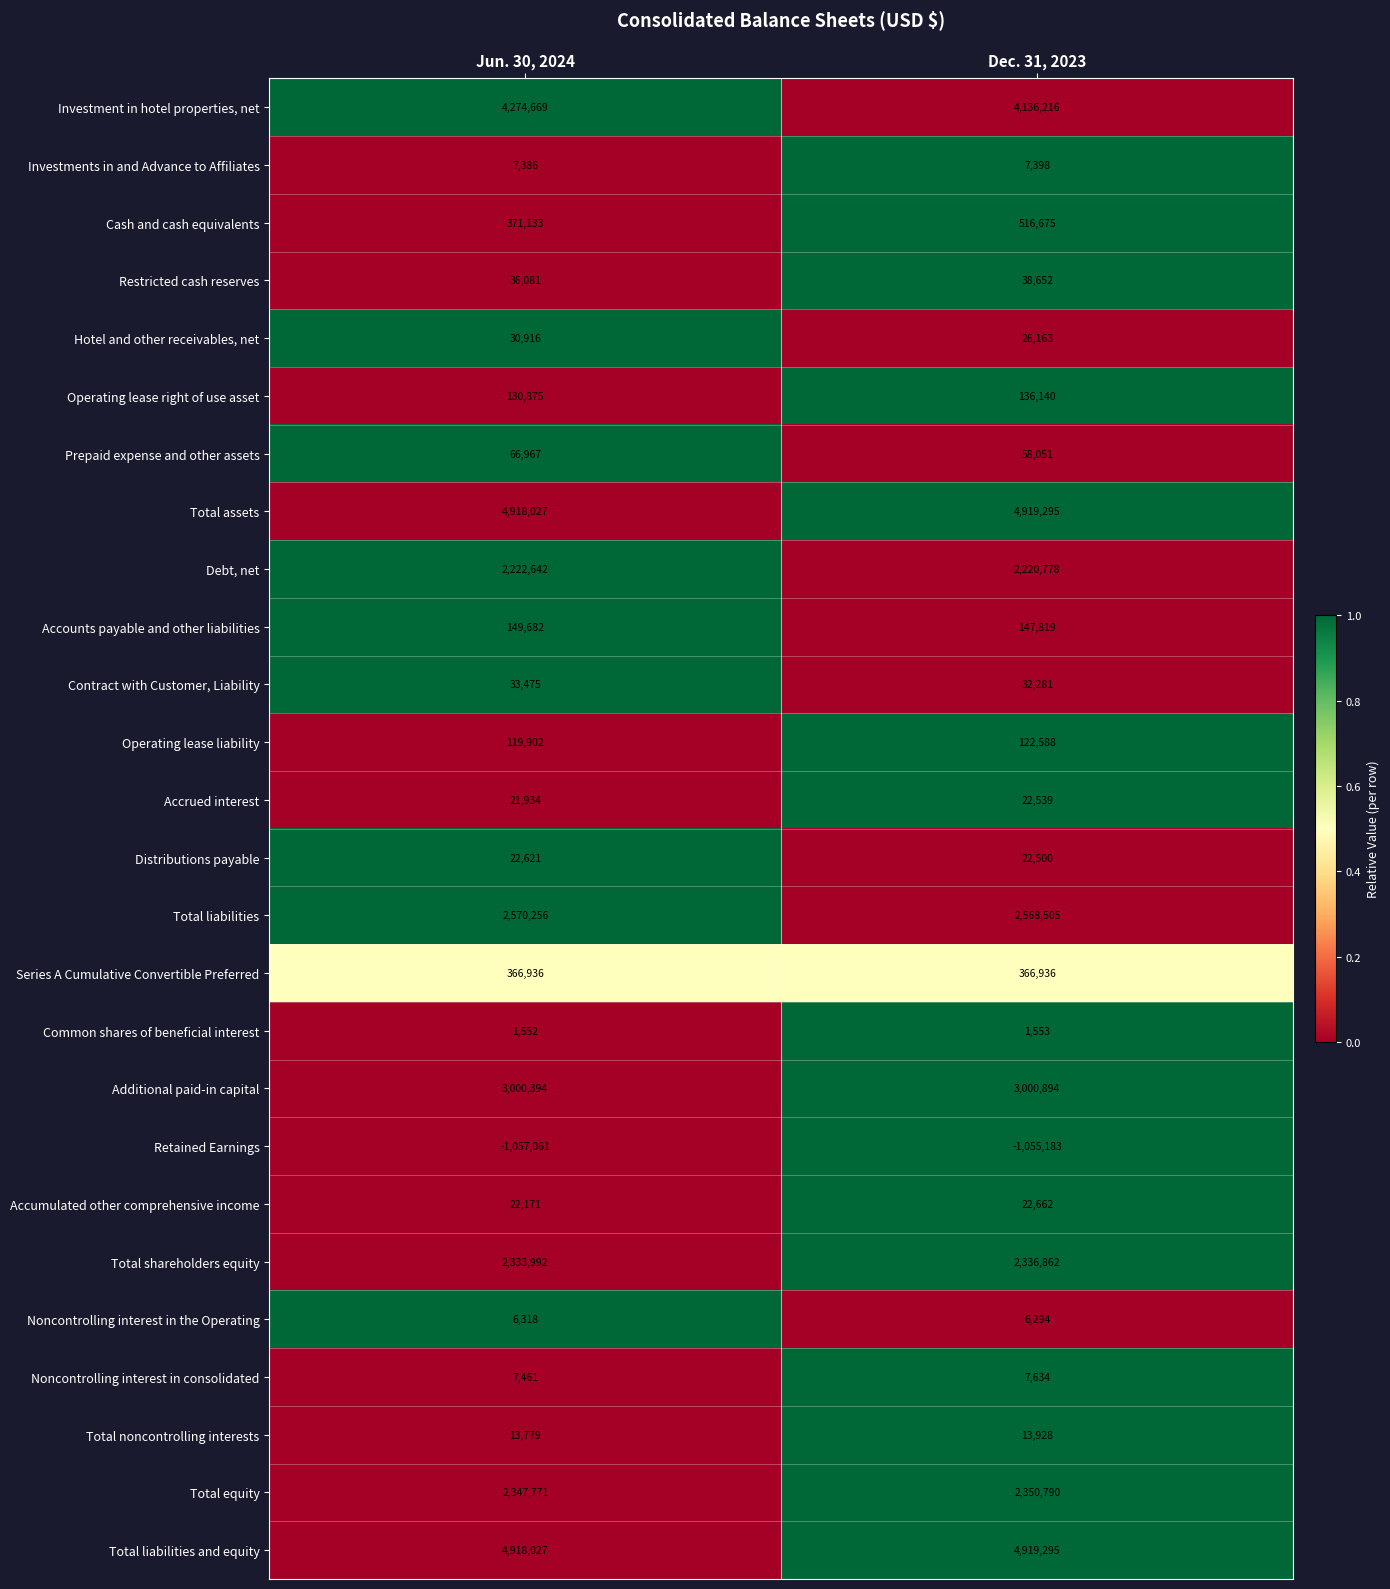

What is the difference between the Accrued interest values at Jun. 30, 2024 and Dec. 31, 2023?

605